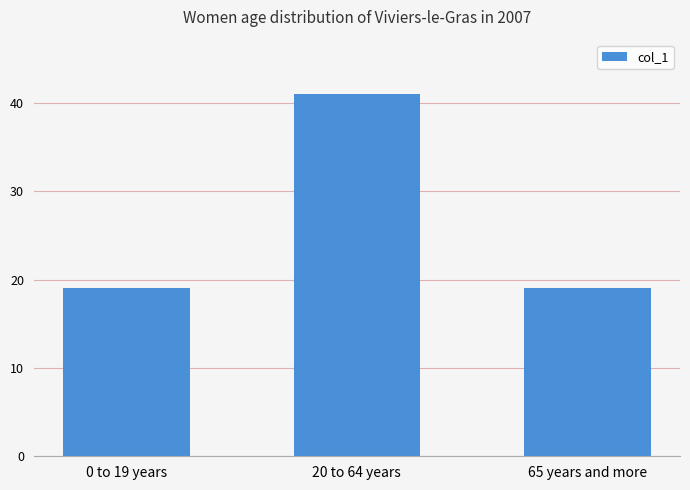

What is the label of the 2nd bar from the left?

20 to 64 years